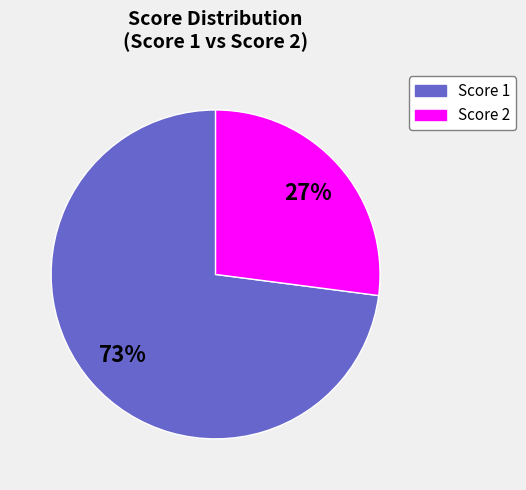

Is there any slice that represents more than half of the pie?

Yes